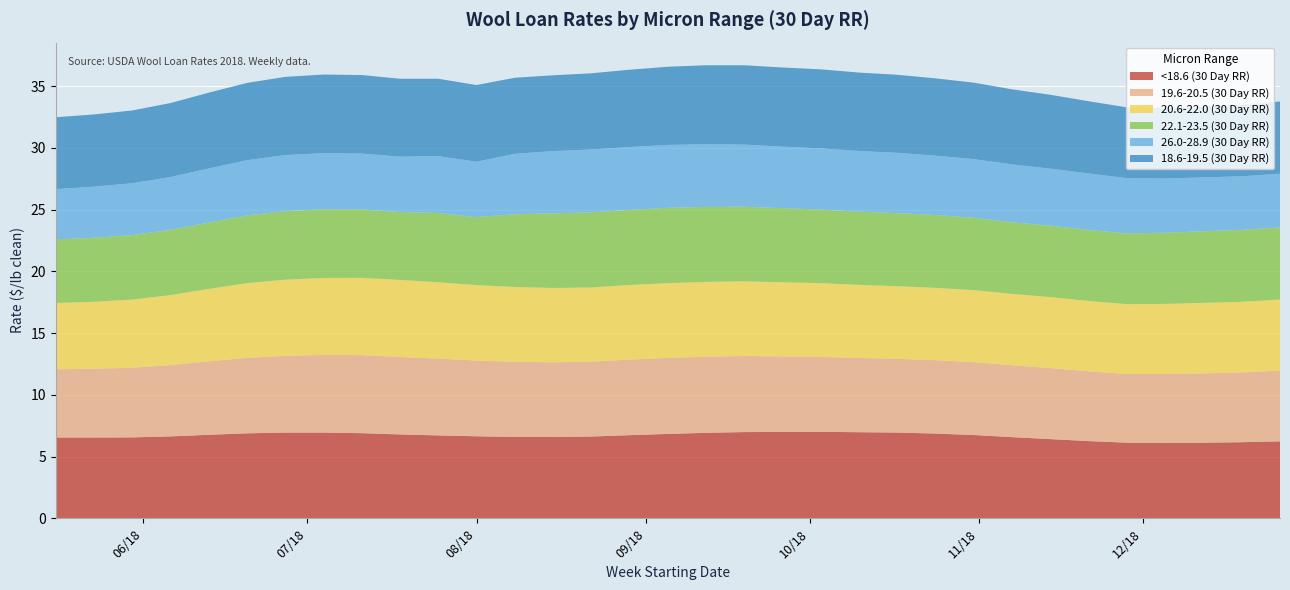

What is the highest value of the <18.6 (30 Day RR) series?

7.0